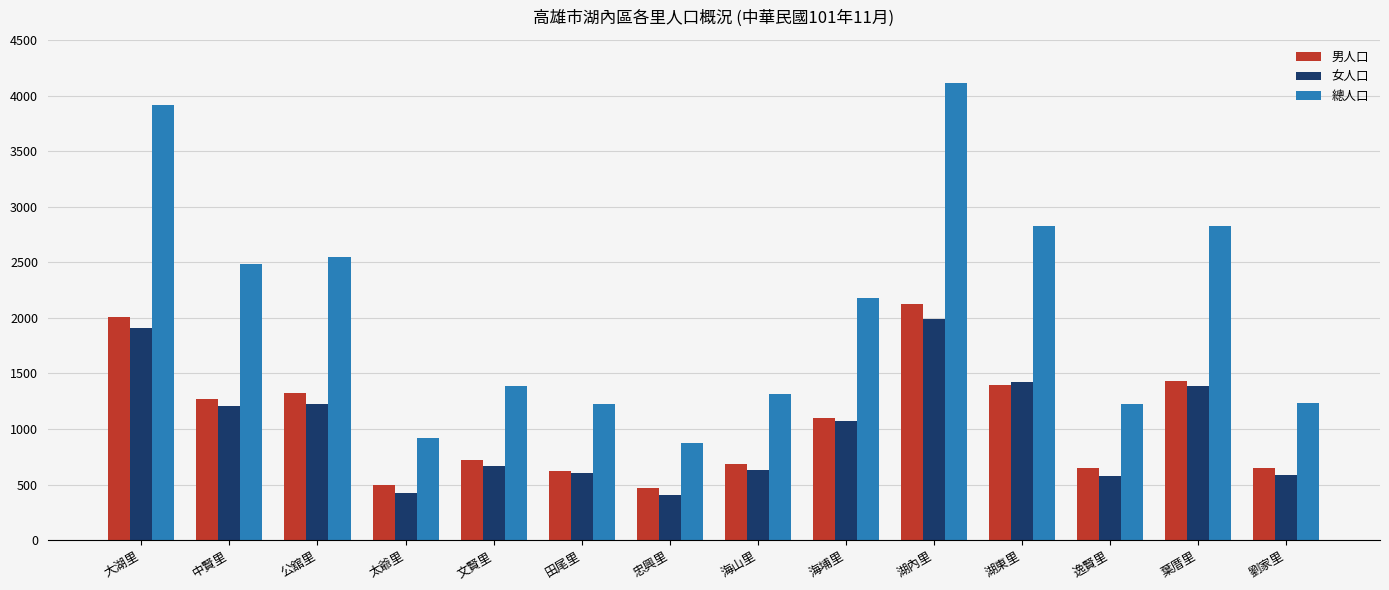

At which label does 總人口 reach its peak?

湖內里